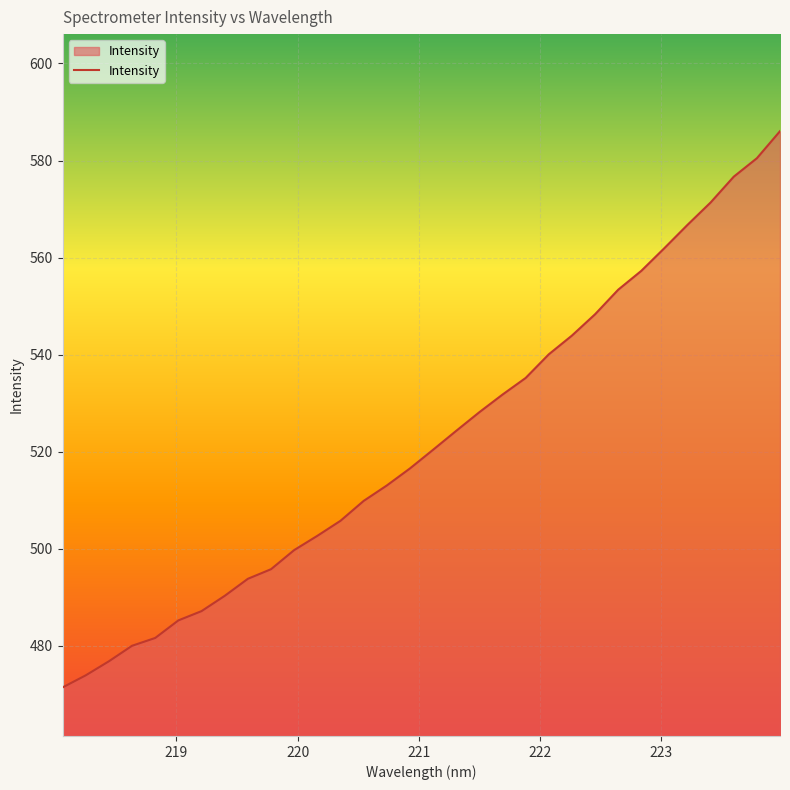

What is the maximum value shown in the chart?

586.1